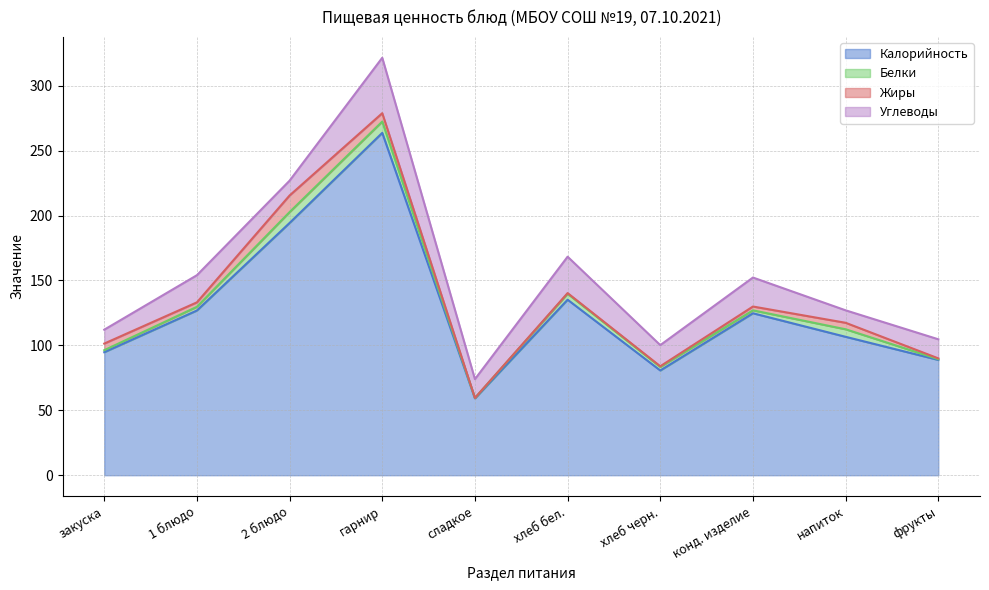

True or false: Калорийность and Углеводы cross at least once.

False